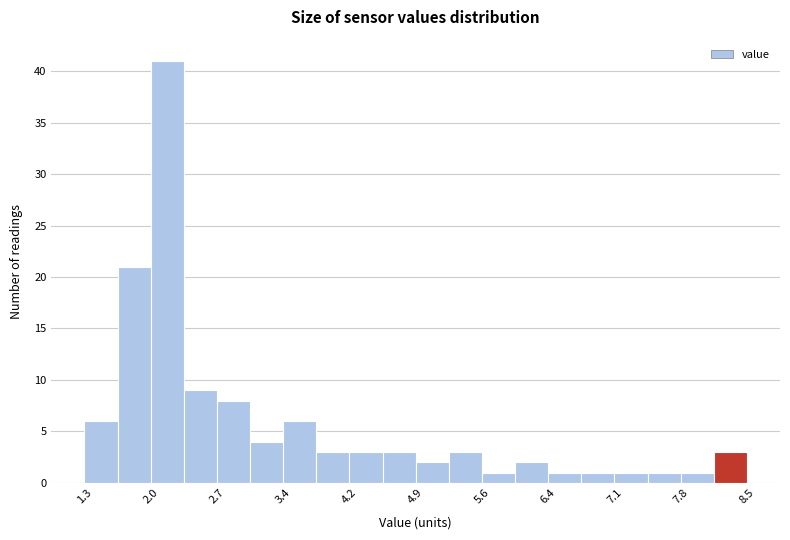

Read against the x-axis, roughly where is the centre of the tallest bar?

2.2